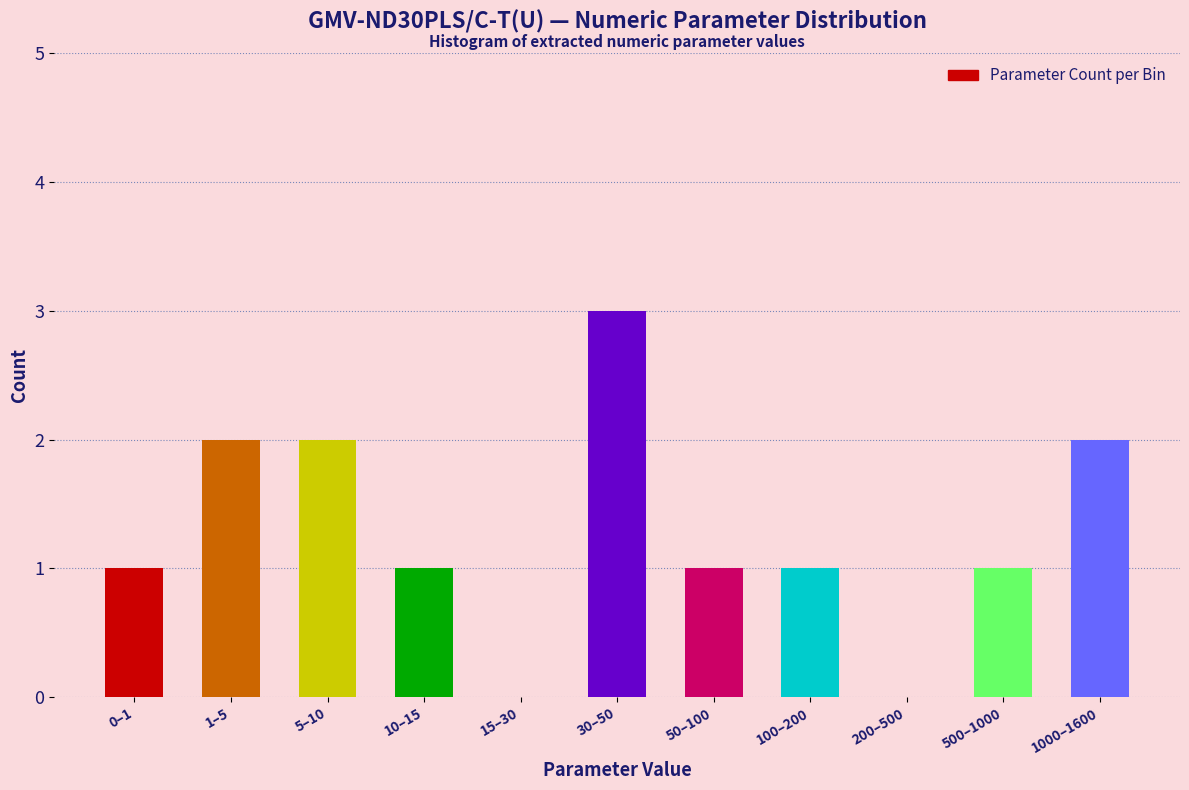

Reading left to right, extract all data points from this chart.

0–1=1	1–5=2	5–10=2	10–15=1	15–30=0	30–50=3	50–100=1	100–200=1	200–500=0	500–1000=1	1000–1600=2